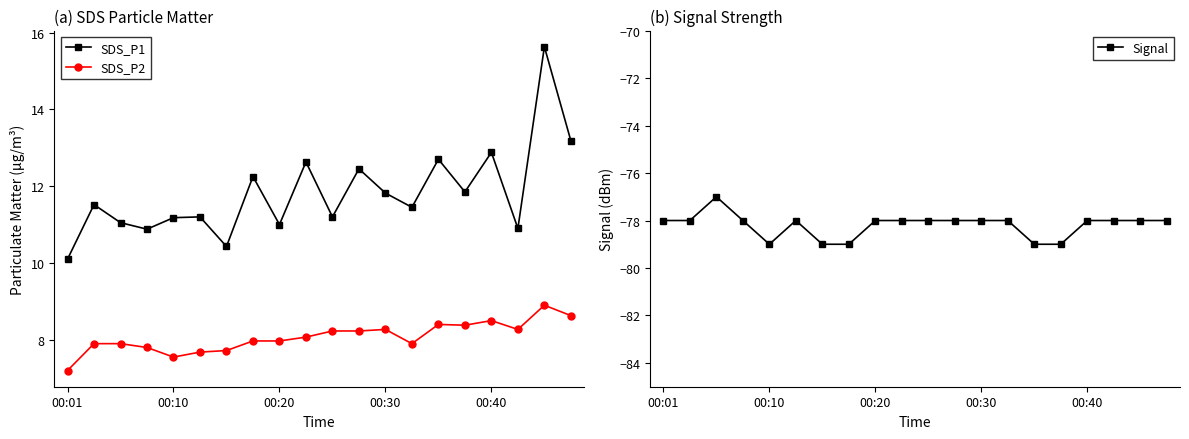

What is the smallest value displayed?

-79.0